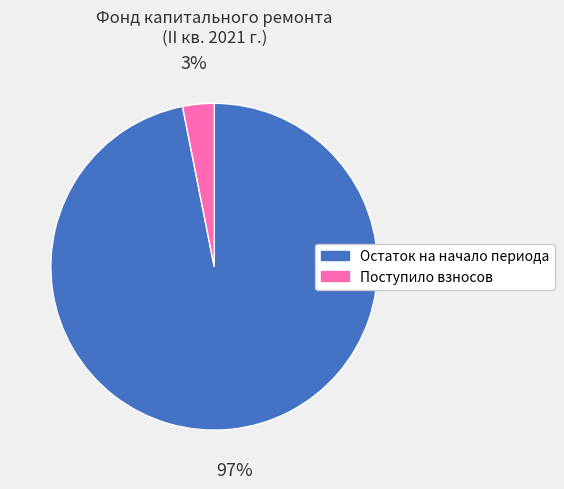

Does any single category account for the majority?

Yes